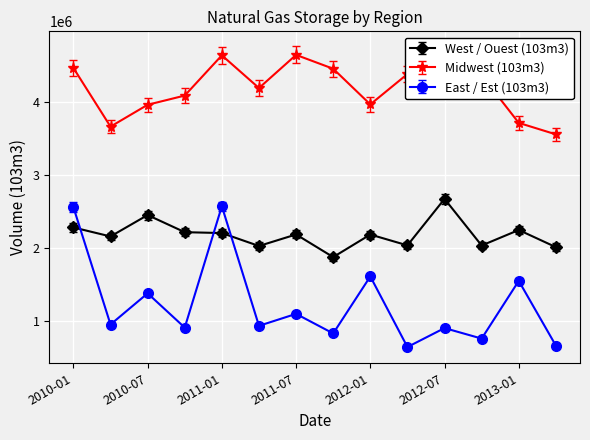

How many interior local peaks does the Midwest (103m3) series have?

3